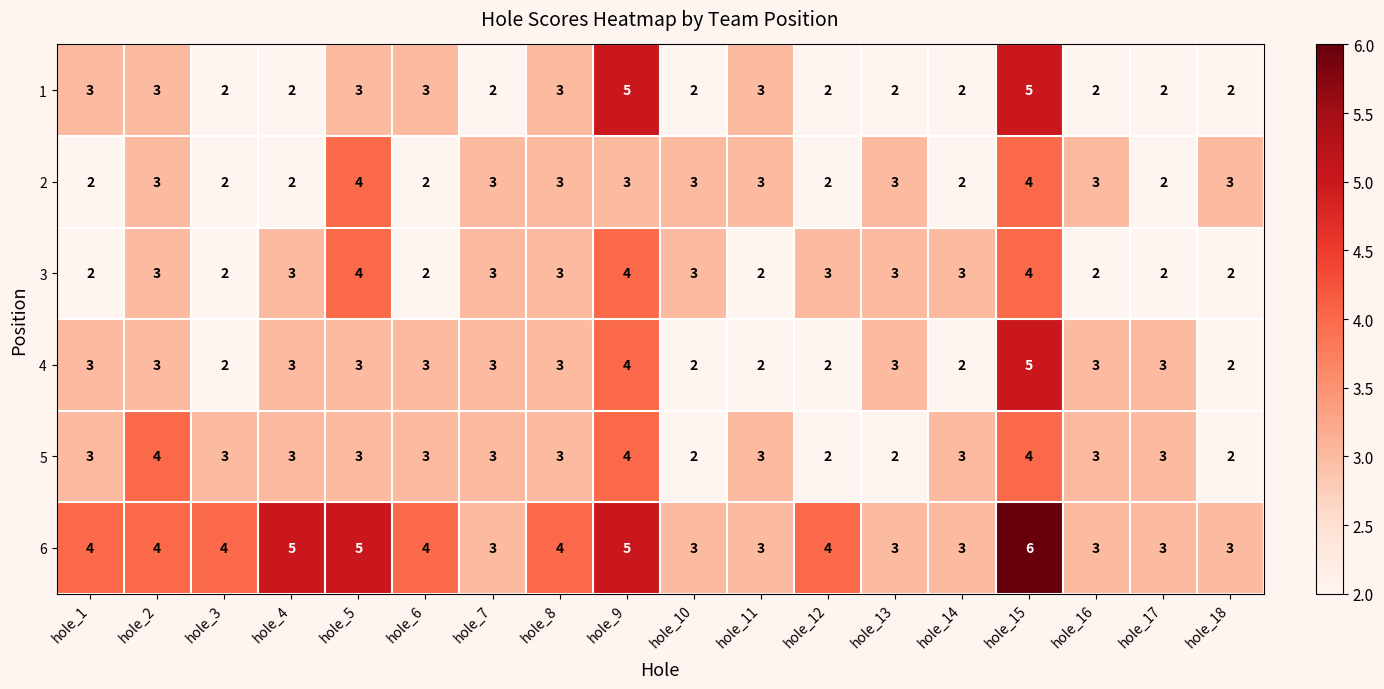

Is the value of 6 at hole_10 greater than the value of 1 at hole_13?

Yes